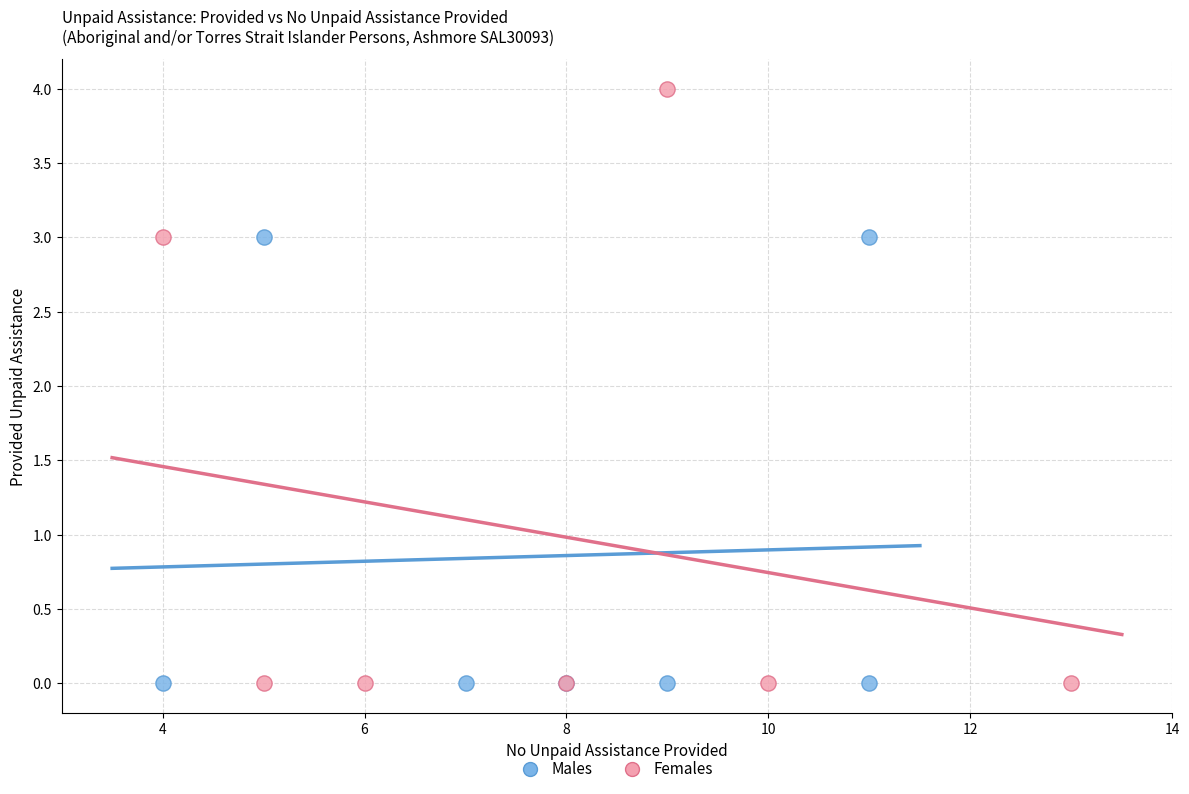

Which series contains the highest Y value?

Females